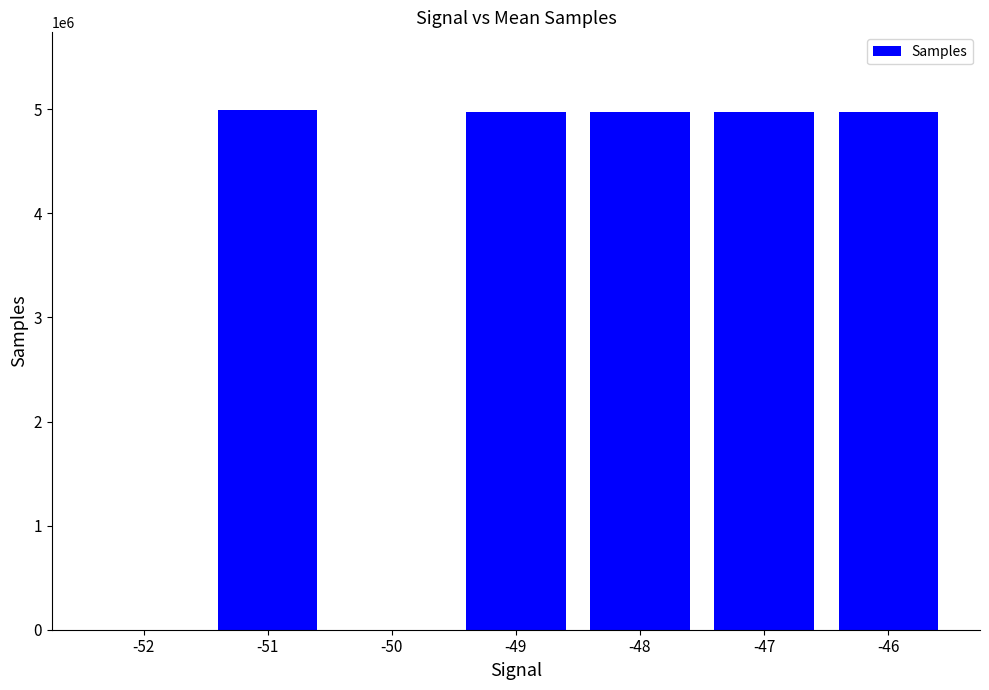

The chart shows a value of 4970813.3 at -49. True or false?

True